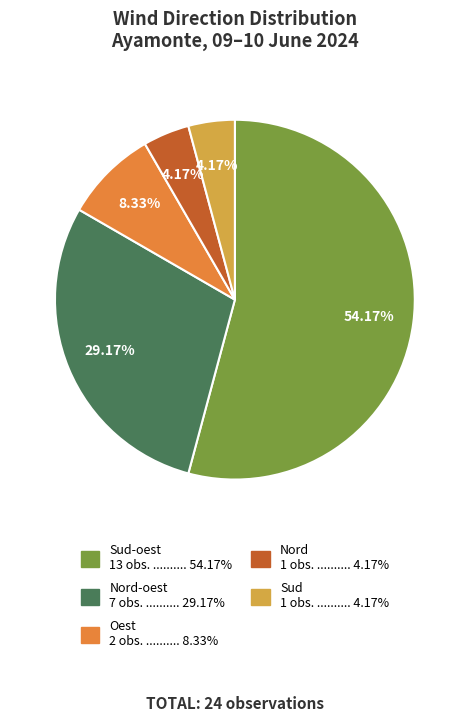

Count the number of slices in the pie.

5